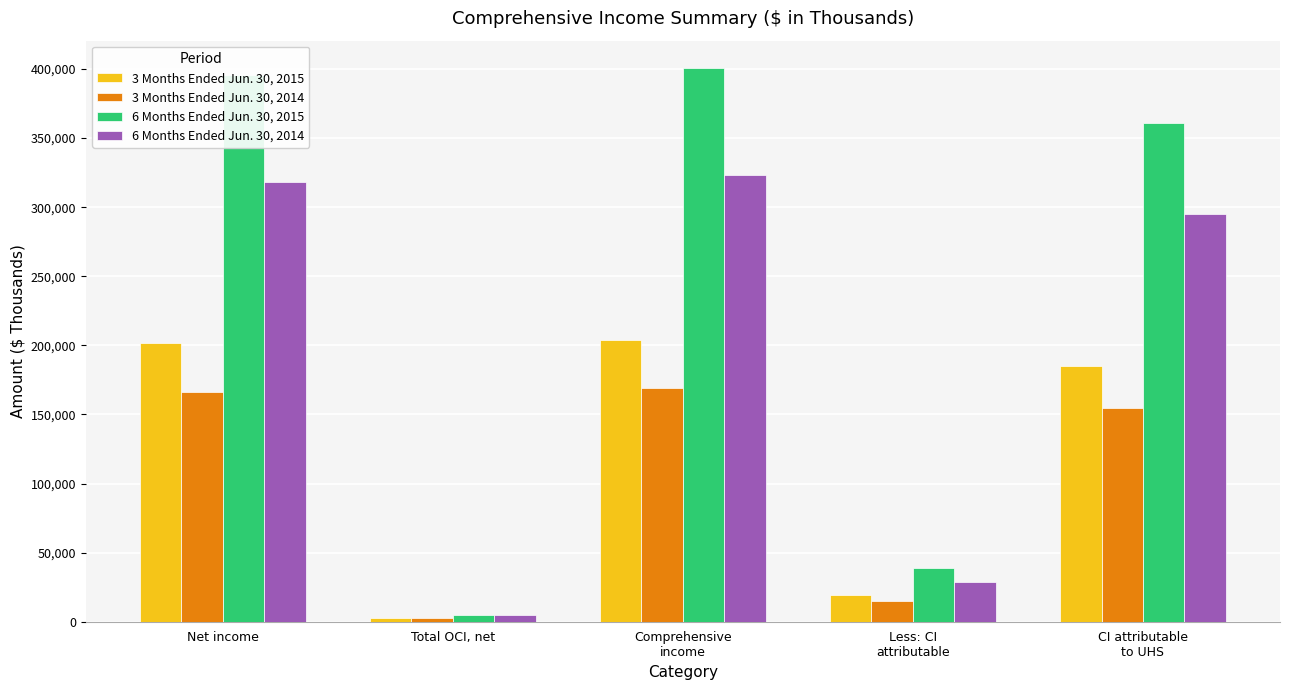

What position from the left is Comprehensive
income?

3